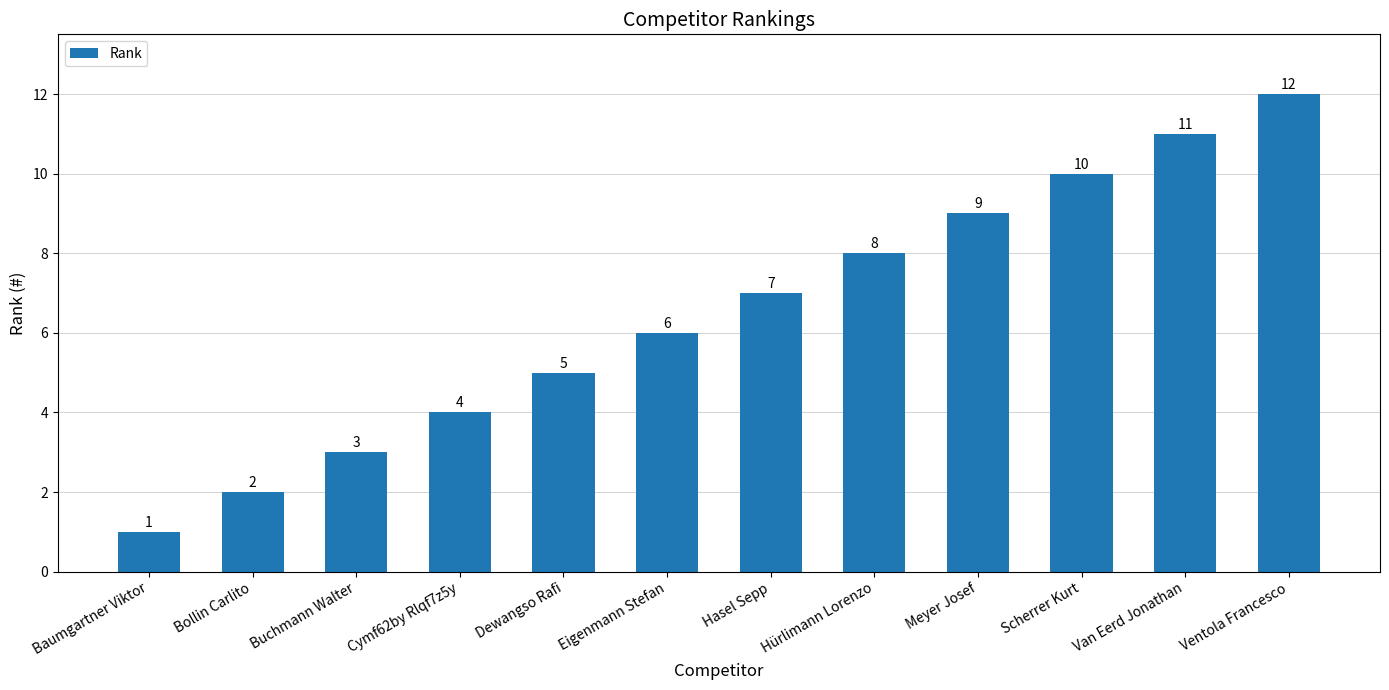

Rank the categories by value from lowest to highest.

Baumgartner Viktor, Bollin Carlito, Buchmann Walter, Cymf62by Rlqf7z5y, Dewangso Rafi, Eigenmann Stefan, Hasel Sepp, Hürlimann Lorenzo, Meyer Josef, Scherrer Kurt, Van Eerd Jonathan, Ventola Francesco